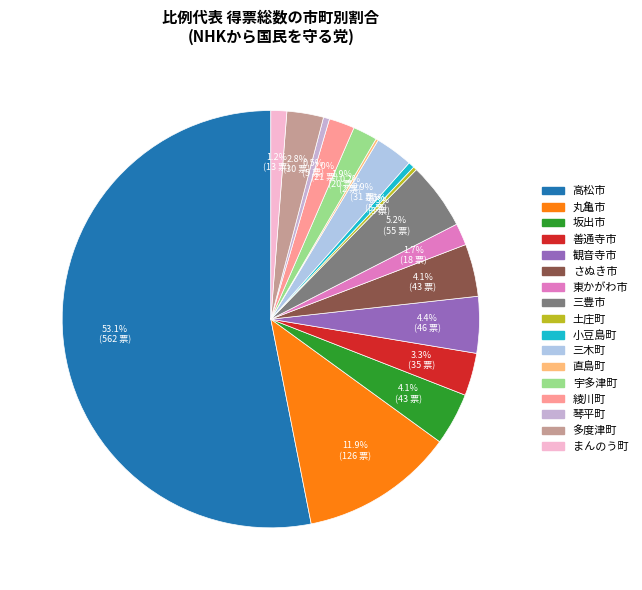

Rank the categories by value from highest to lowest.

高松市, 丸亀市, 三豊市, 観音寺市, 坂出市, さぬき市, 善通寺市, 三木町, 多度津町, 綾川町, 宇多津町, 東かがわ市, まんのう町, 小豆島町, 琴平町, 土庄町, 直島町